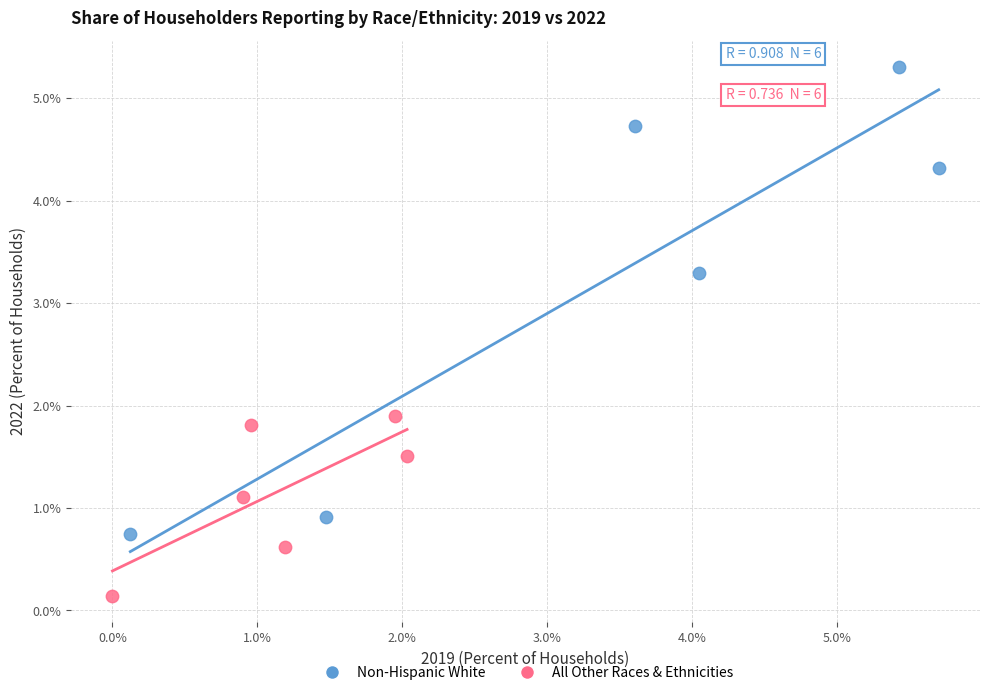

Which series has the widest spread of Y values?

Non-Hispanic White